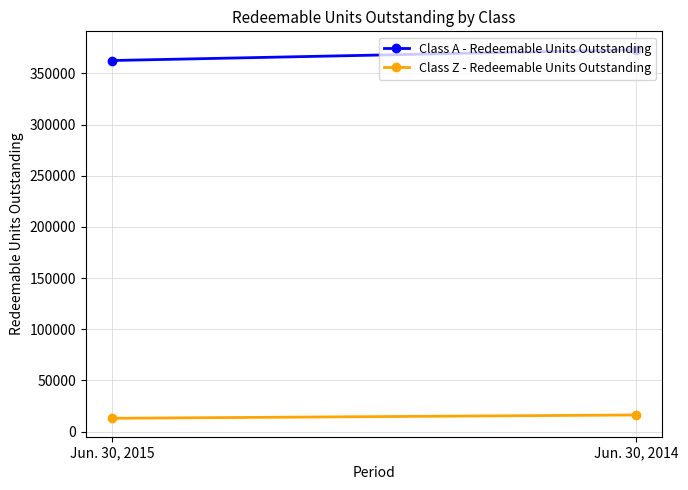

At how many categories does at least one series exceed 224118?

2